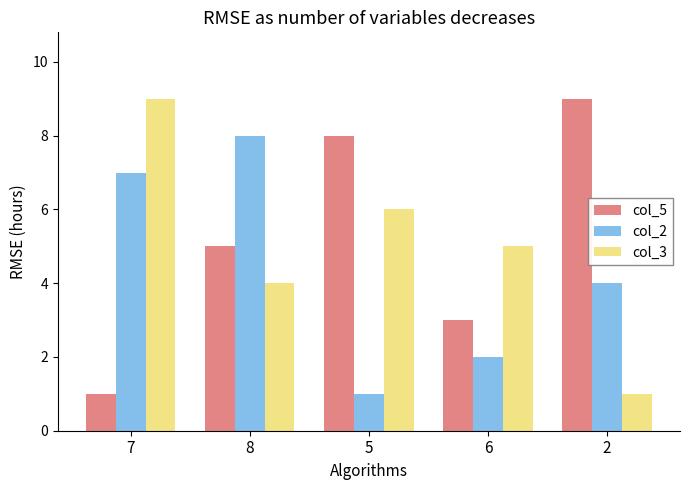

What is the difference between the maximum and second lowest values in the col_3 series?

5